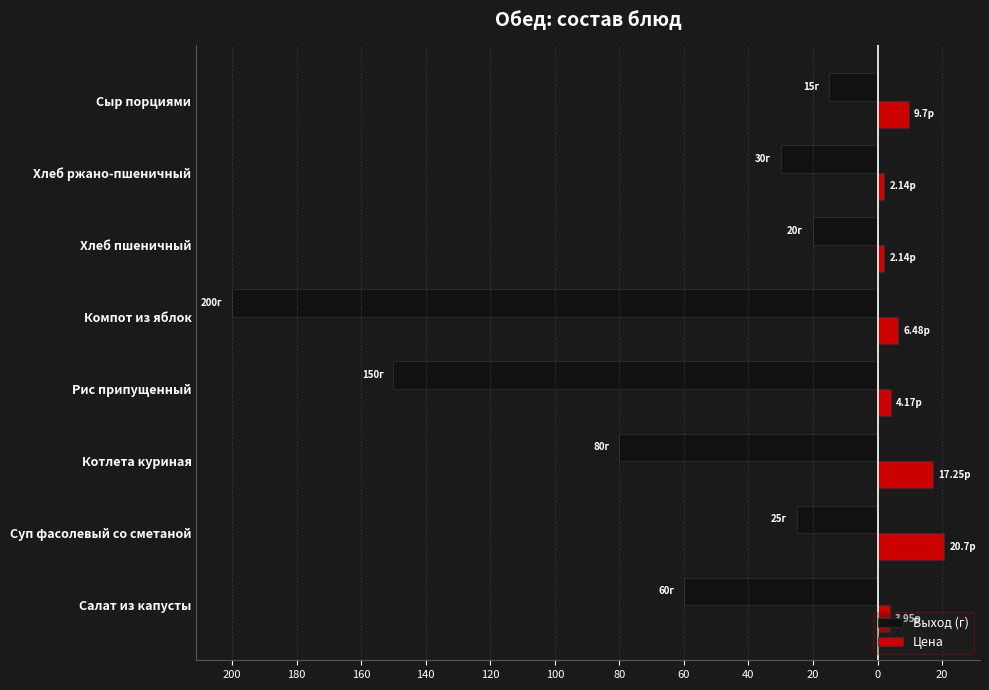

What are all the series names shown in the legend?

Выход (г), Цена